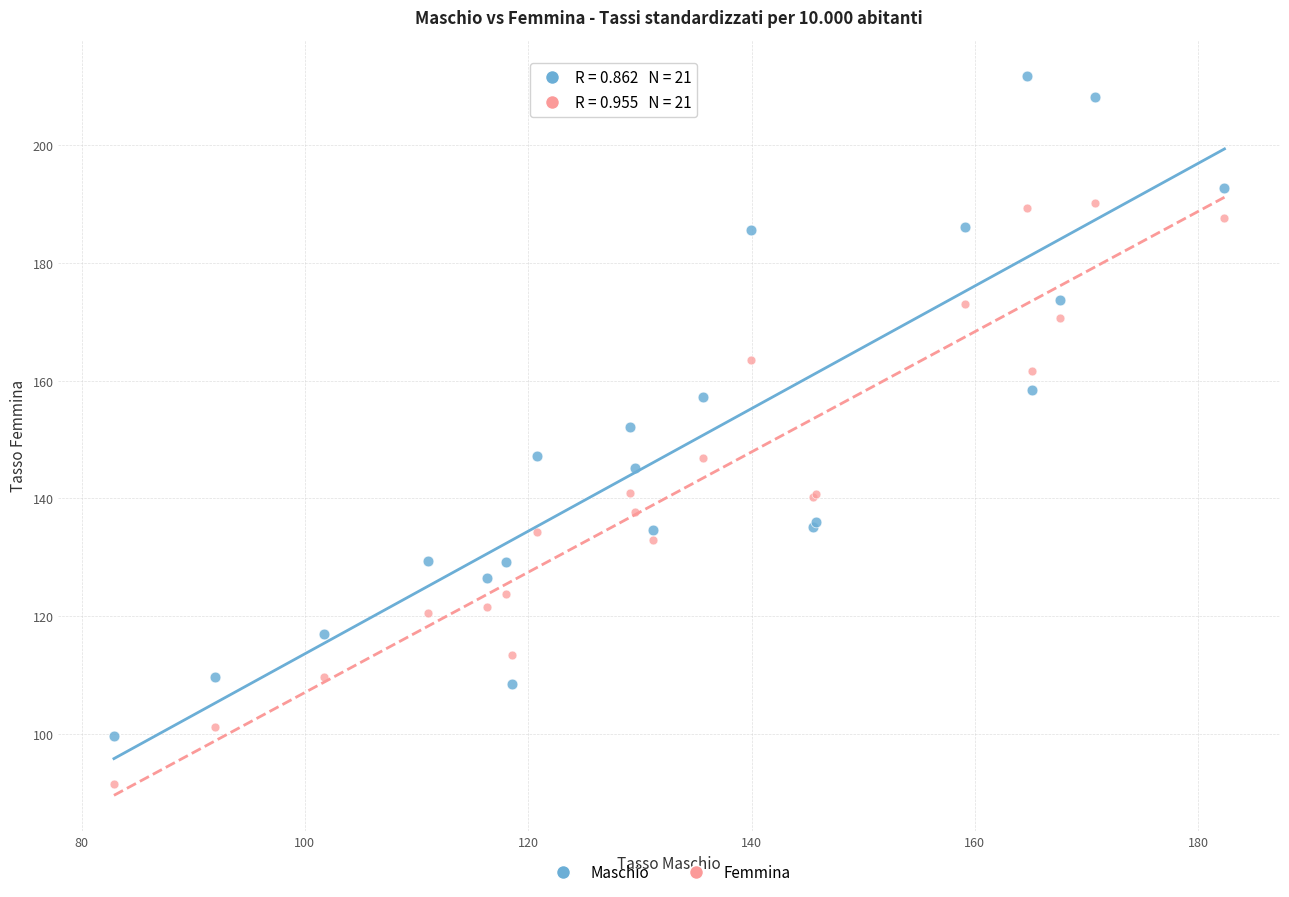

Which series has the largest Y range (max minus min)?

Maschio